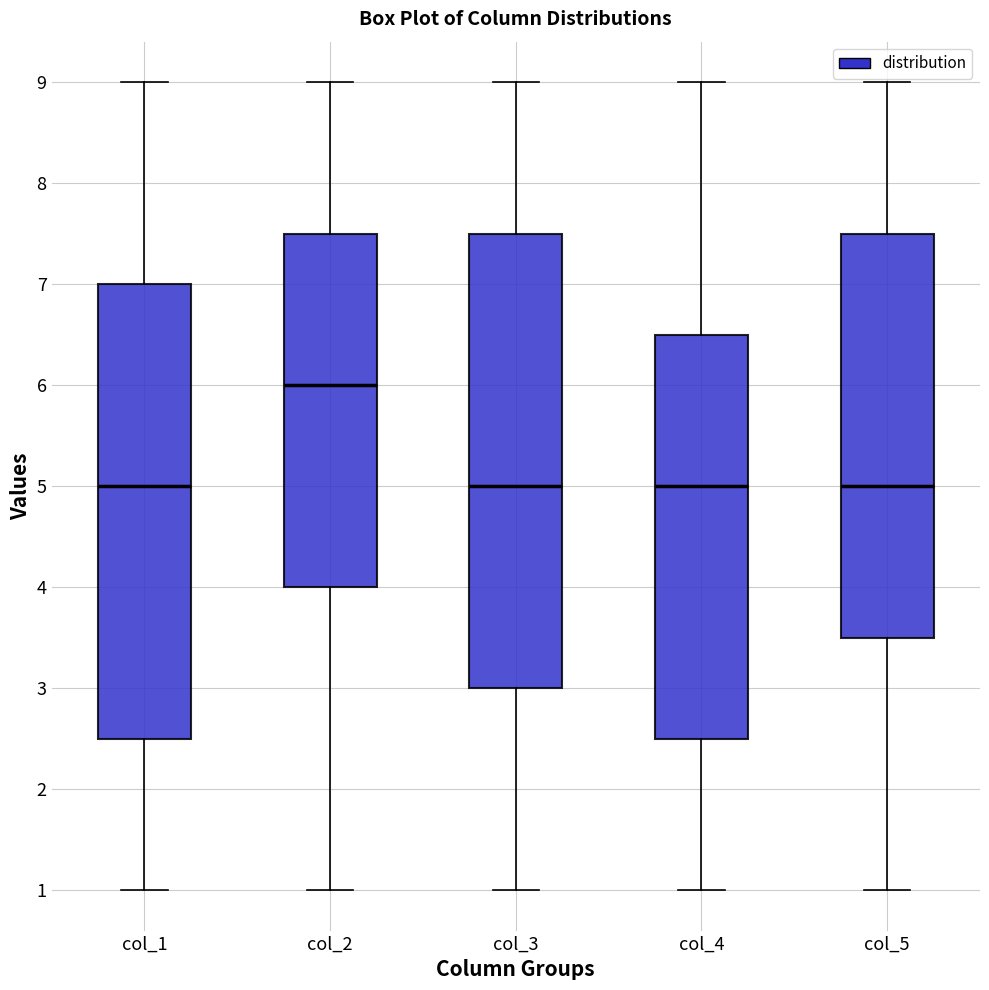

Which box's median line is the highest?

col_2